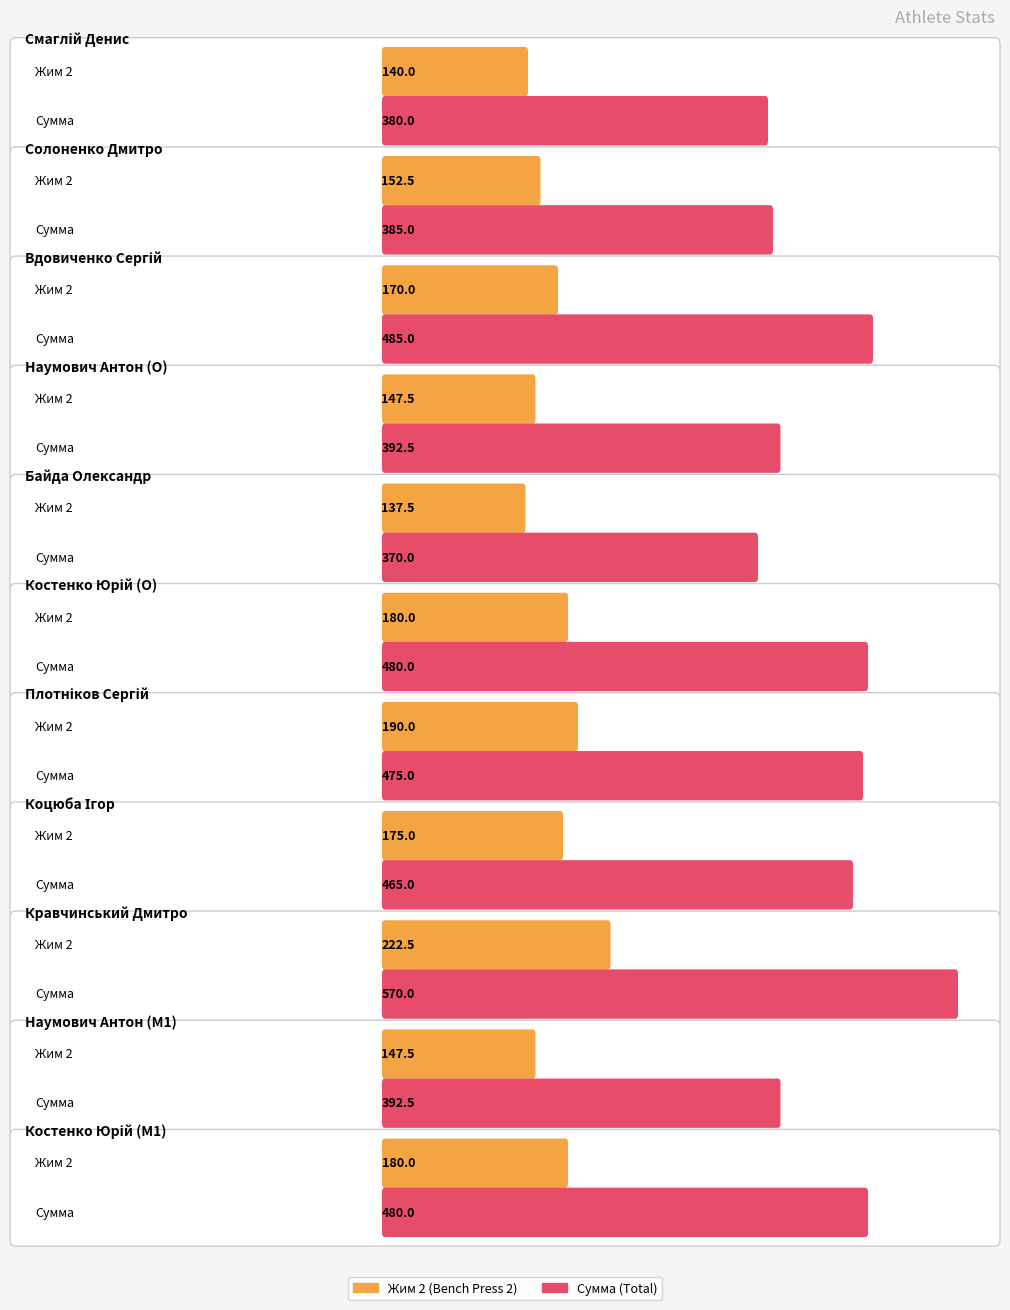

What is the approximate value of Сумма at Плотніков Сергій?

475.0